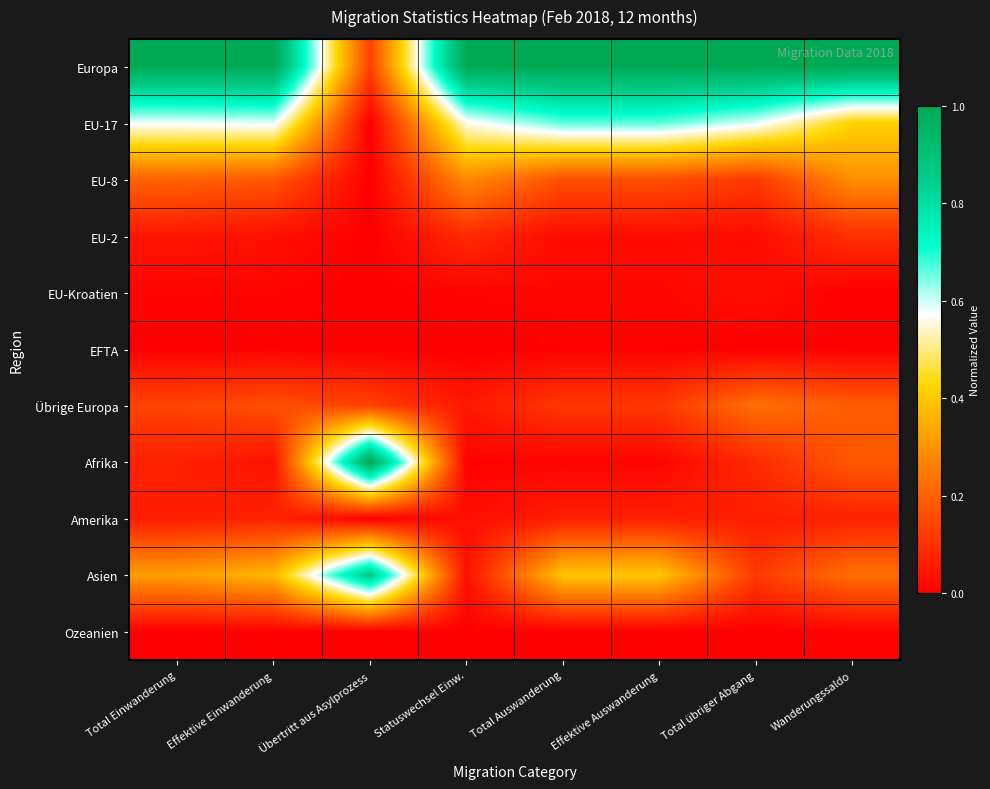

What is the greatest value displayed?

1.0